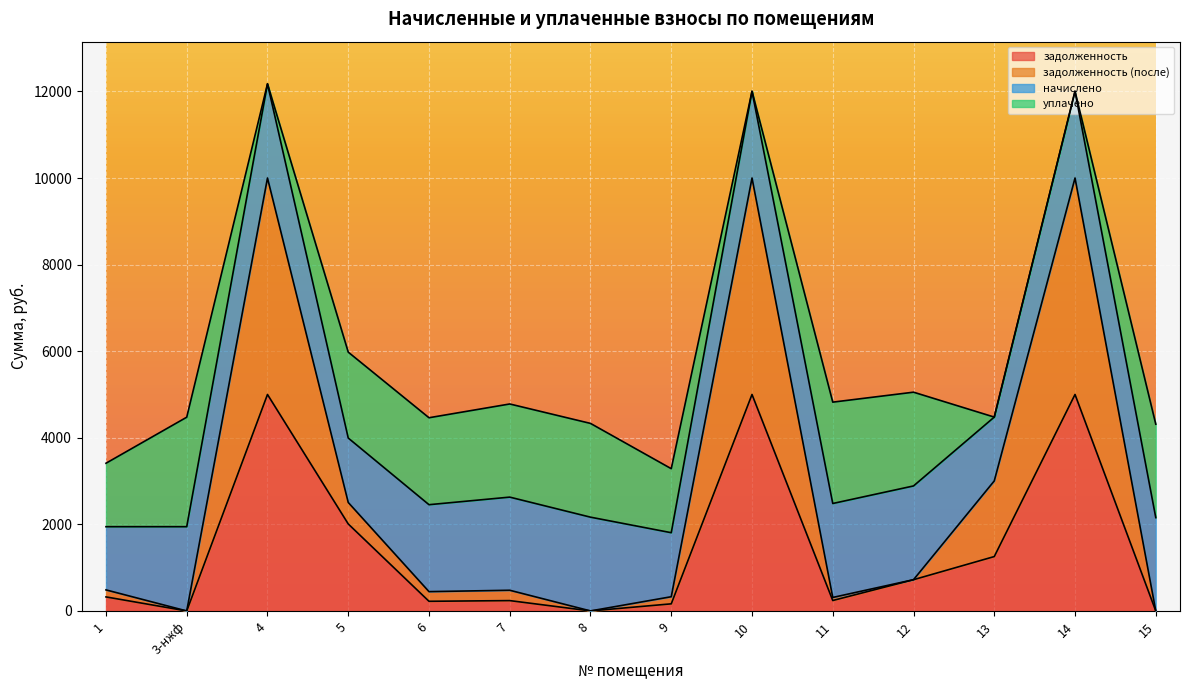

Between 4 and 12, which series saw the biggest shift?

задолженность (после)